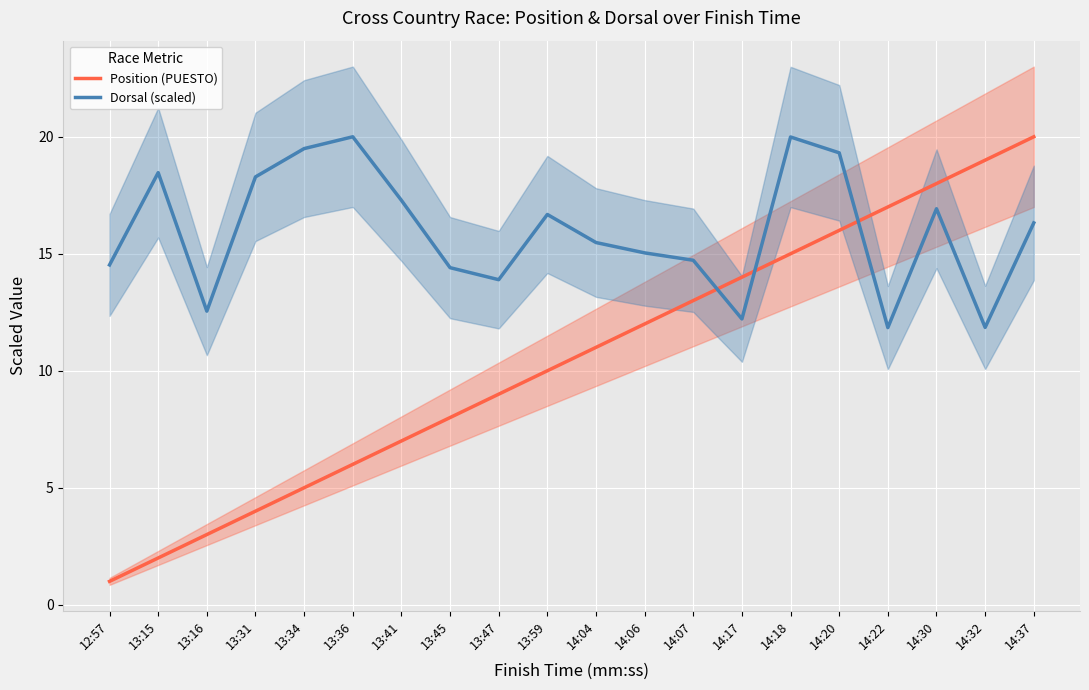

What is the label of the 16th point from the left?

14:20